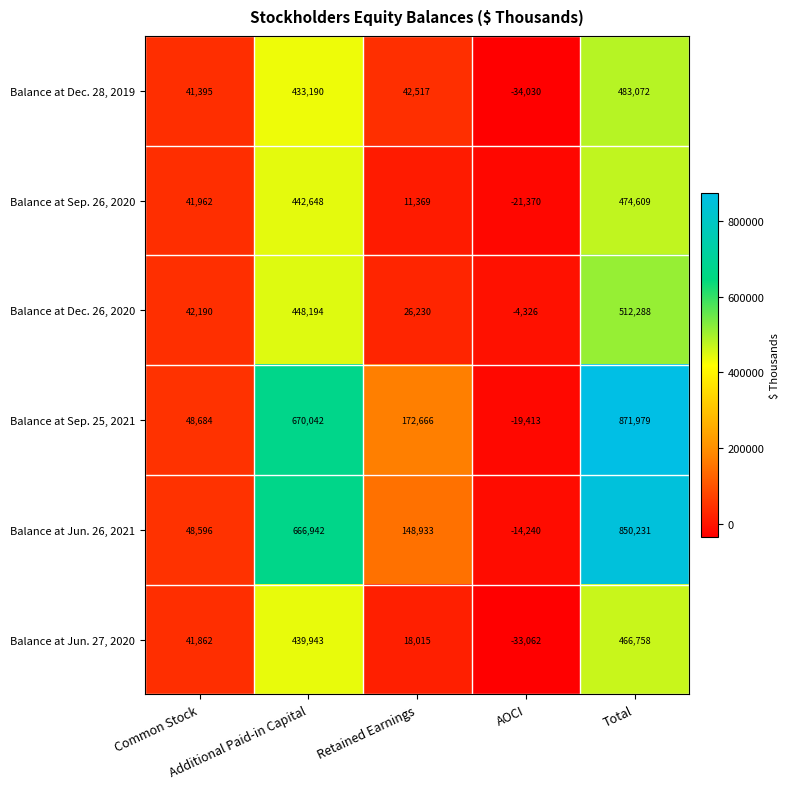

What is the difference between the highest and lowest values at Additional Paid-in Capital?

236852